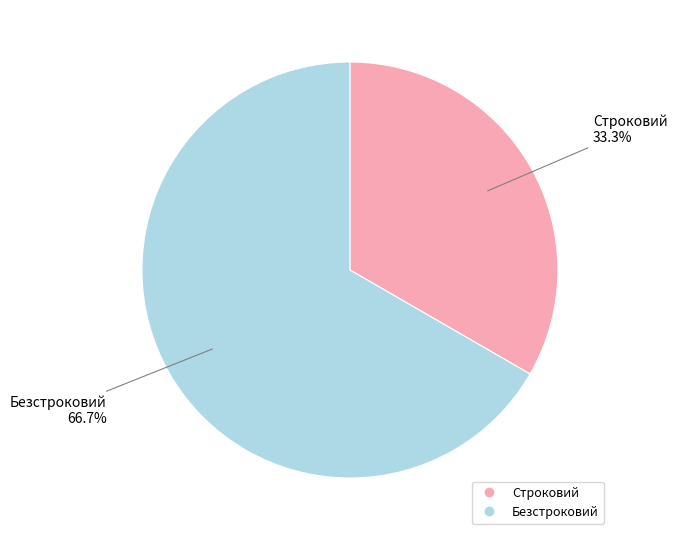

To the nearest percent, what portion does Строковий represent?

33%